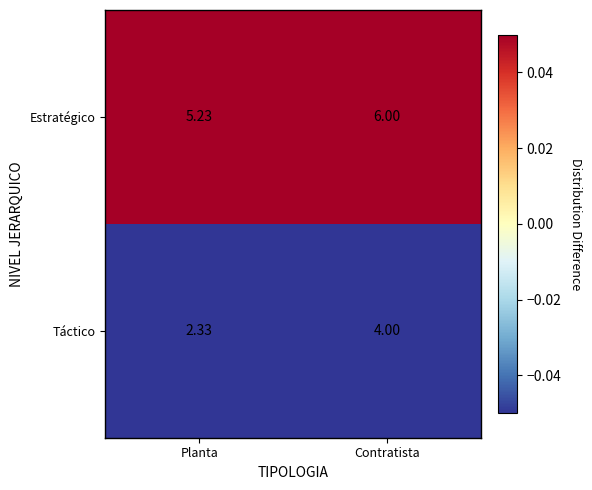

Rank the series by their average value, from lowest to highest.

Táctico, Estratégico